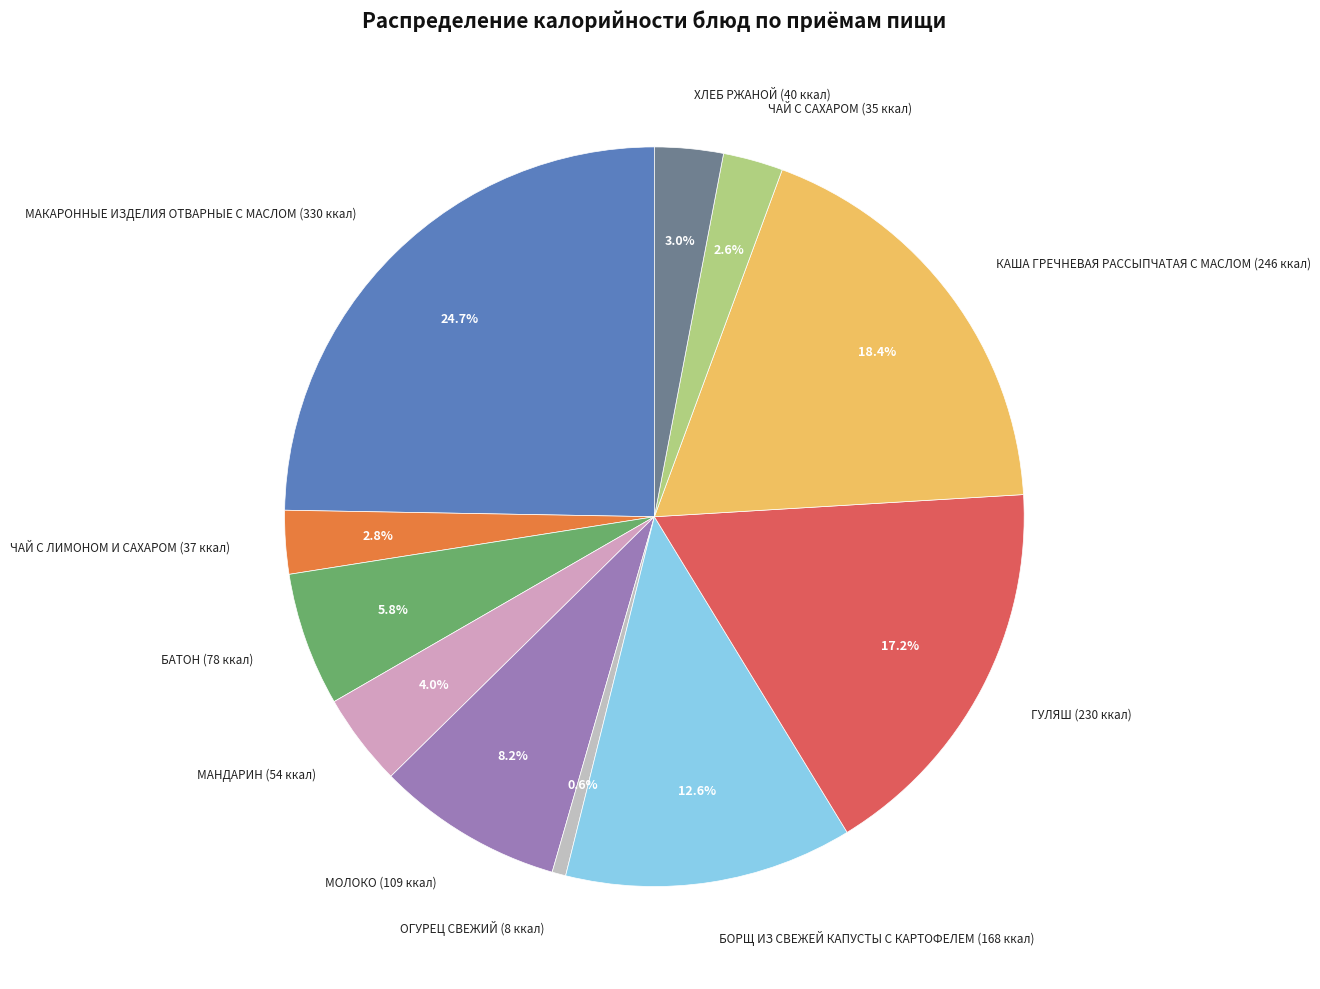

How many slices are in this pie chart?

11